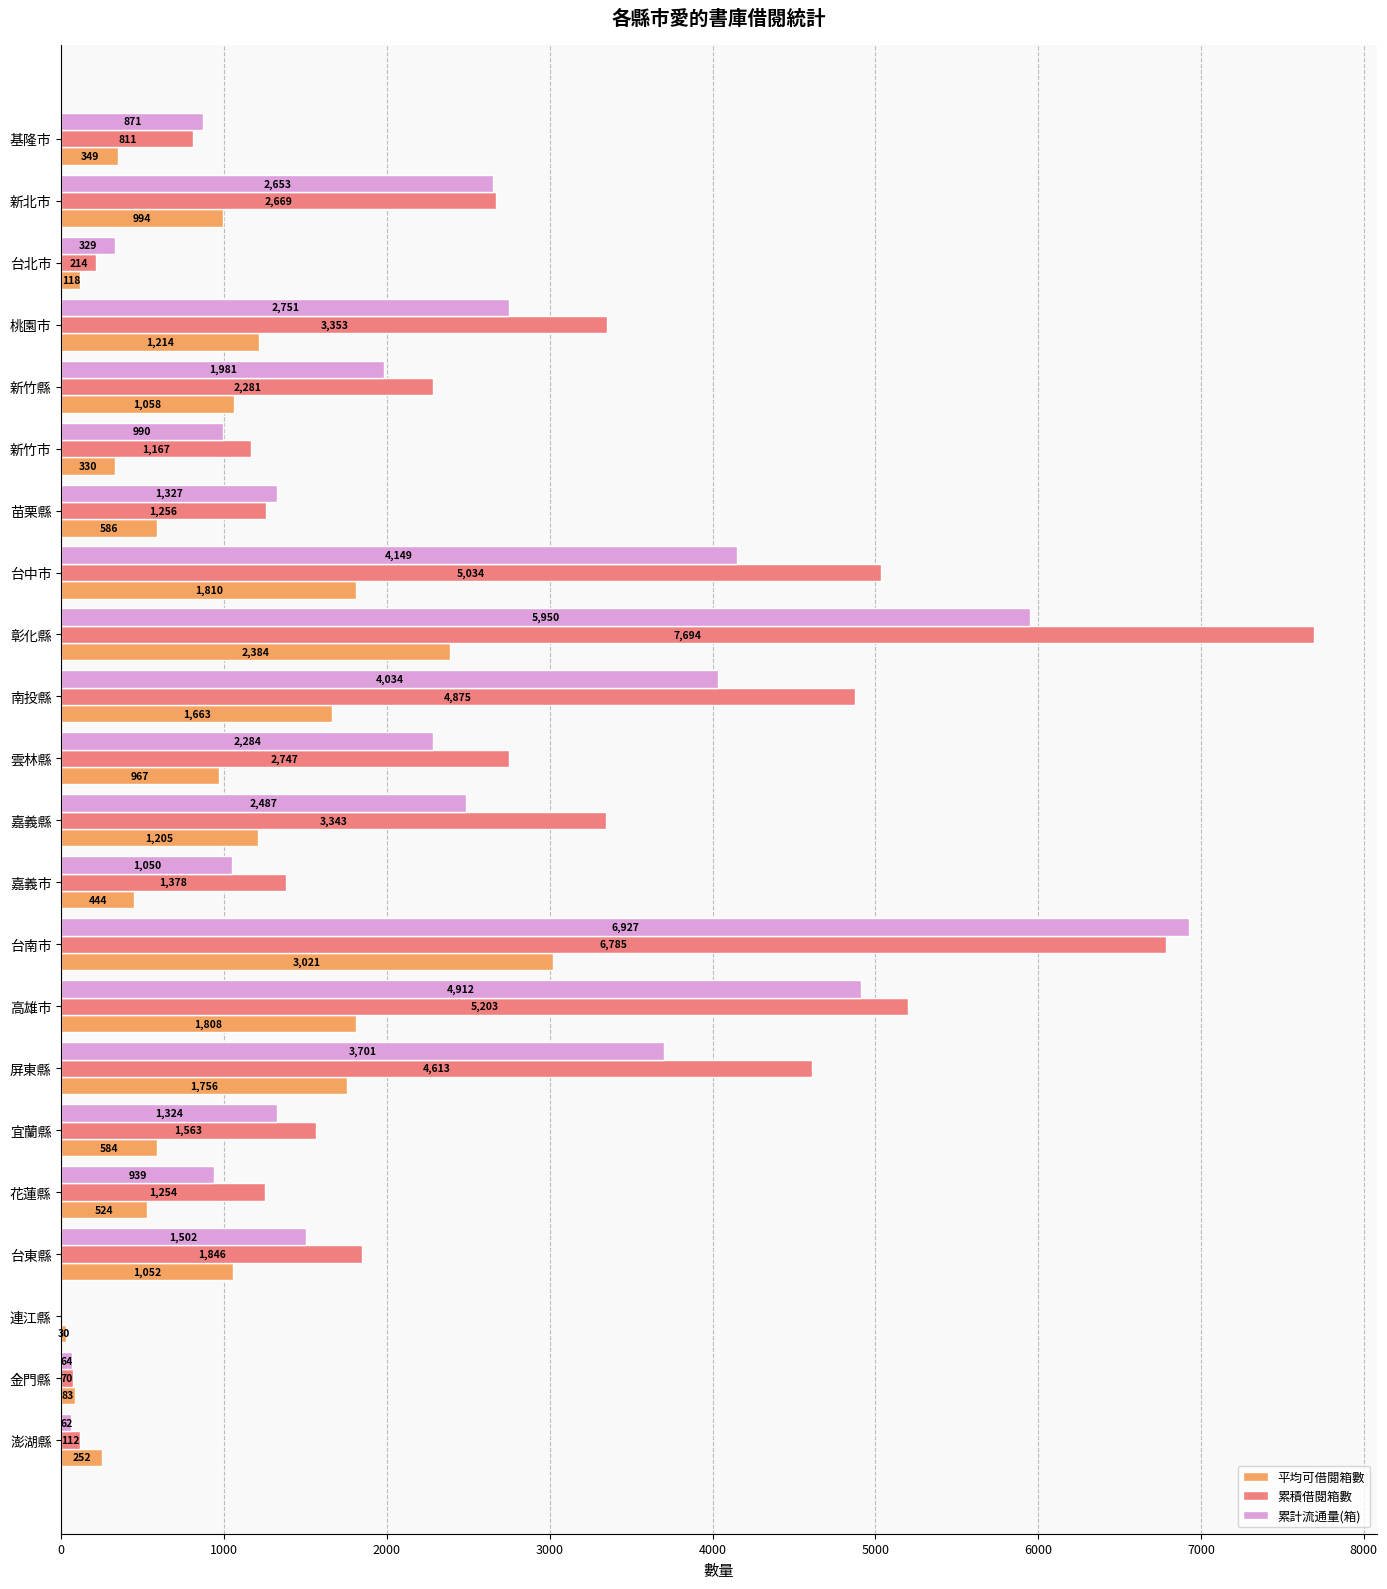

How many positive values does the 累積借閱箱數 series have?

21